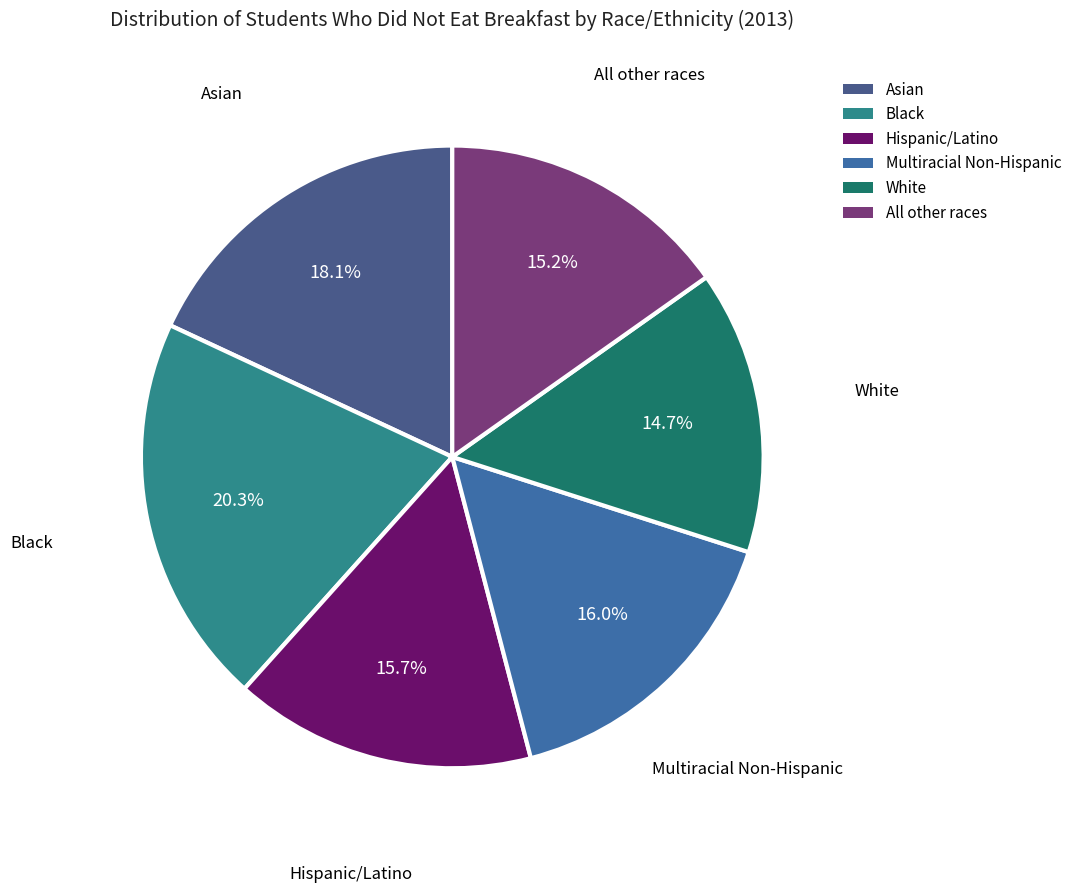

Count the number of slices in the pie.

6